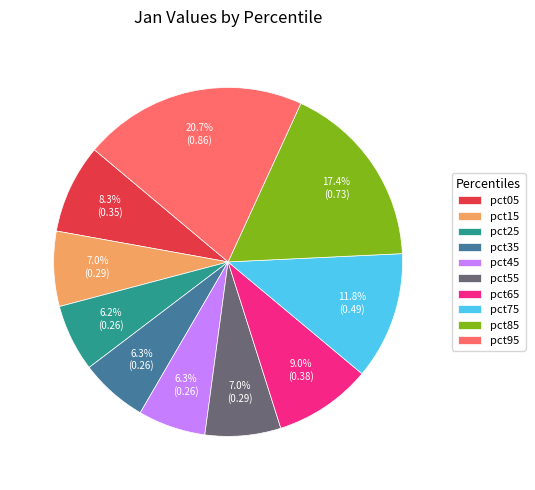

To the nearest percent, what is the average slice percentage?

10%